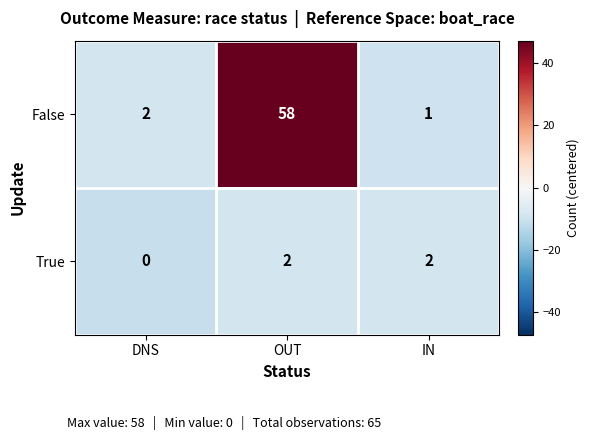

Reading right to left, transcribe all the data shown in this chart.

False: IN=1	OUT=58	DNS=2
True: IN=2	OUT=2	DNS=0